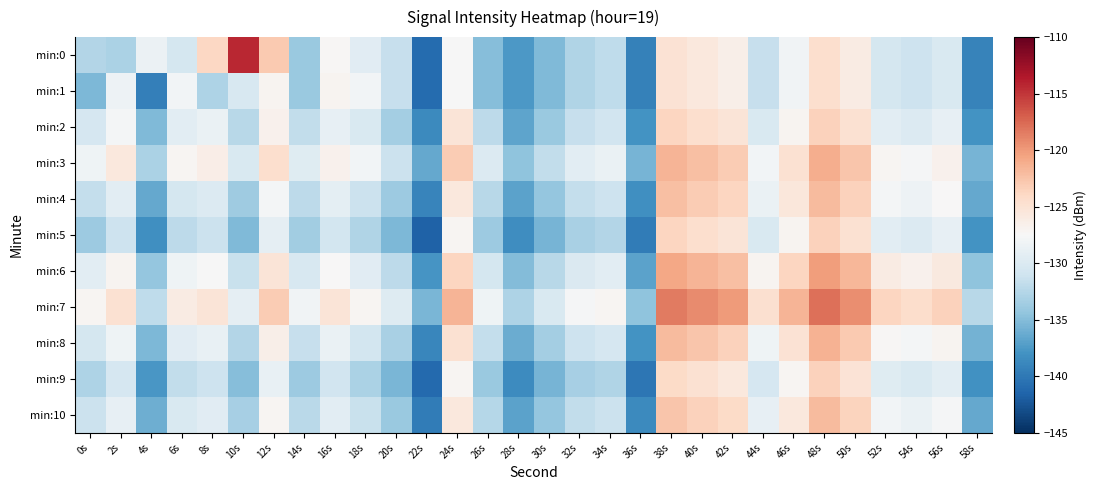

Count the number of data series in this chart.

11